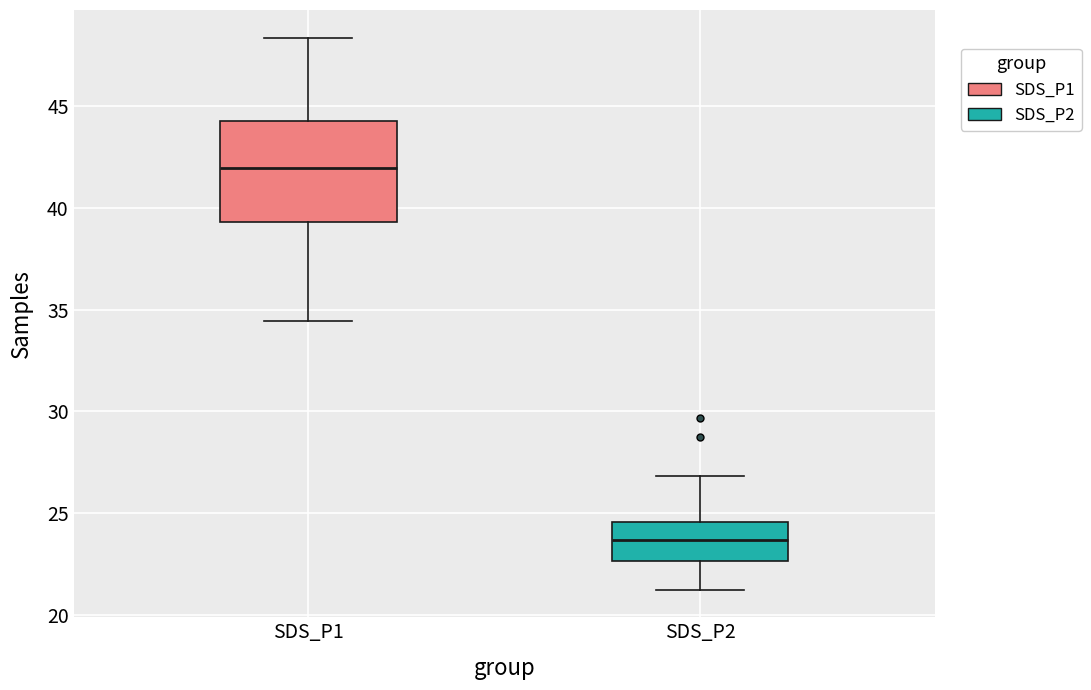

Reading left to right, read every box against the y-axis: the position of its median line, the range the box covers, and the ends of its whiskers. The values are not printed on the chart, so give them approximately, as read against the axis.

SDS_P1: median 42.0, box 39.5 to 44.5, whiskers 34.5 to 48.5
SDS_P2: median 23.5, box 22.5 to 24.5, whiskers 21.0 to 27.0